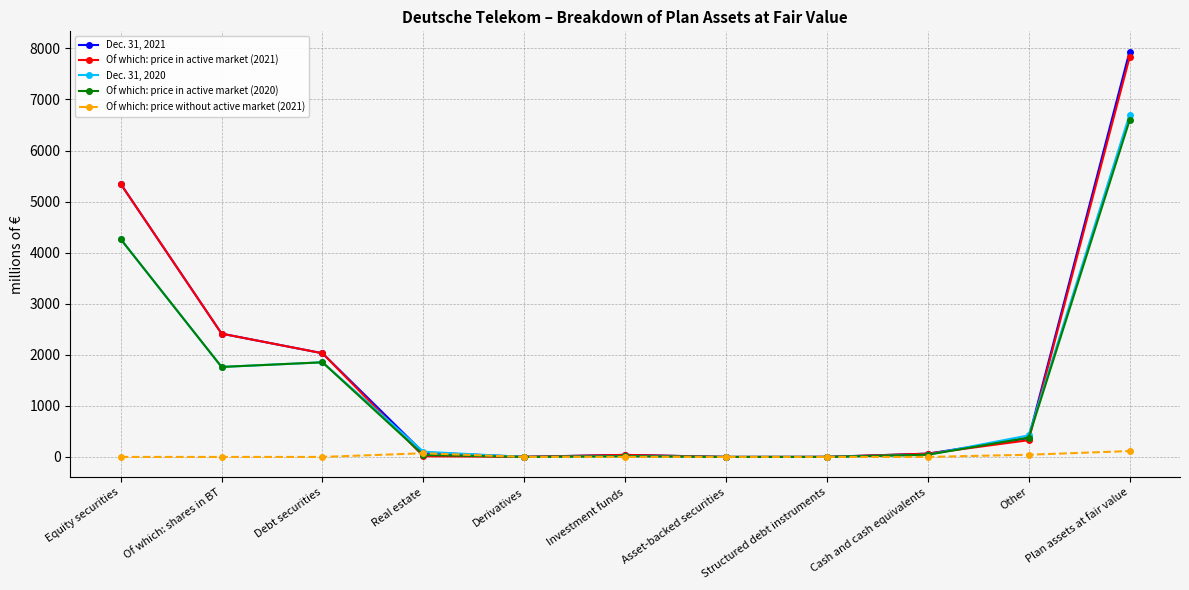

How many series are shown in this chart?

5